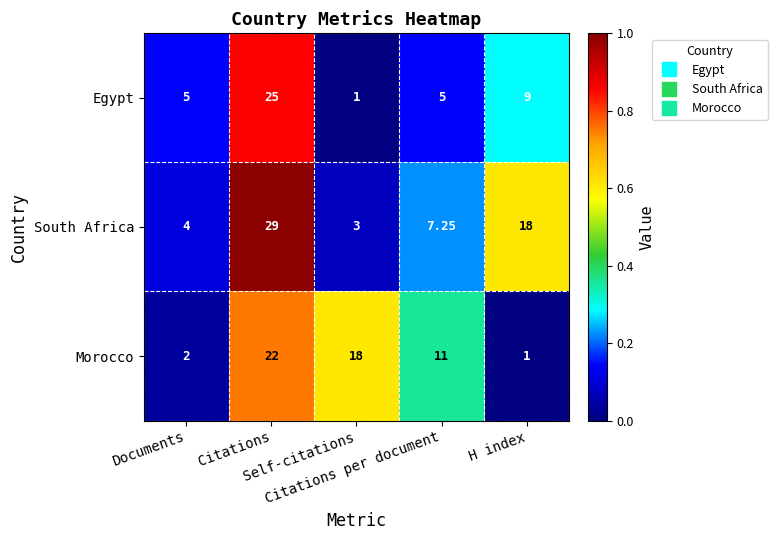

Which series has the largest total across all categories?

South Africa